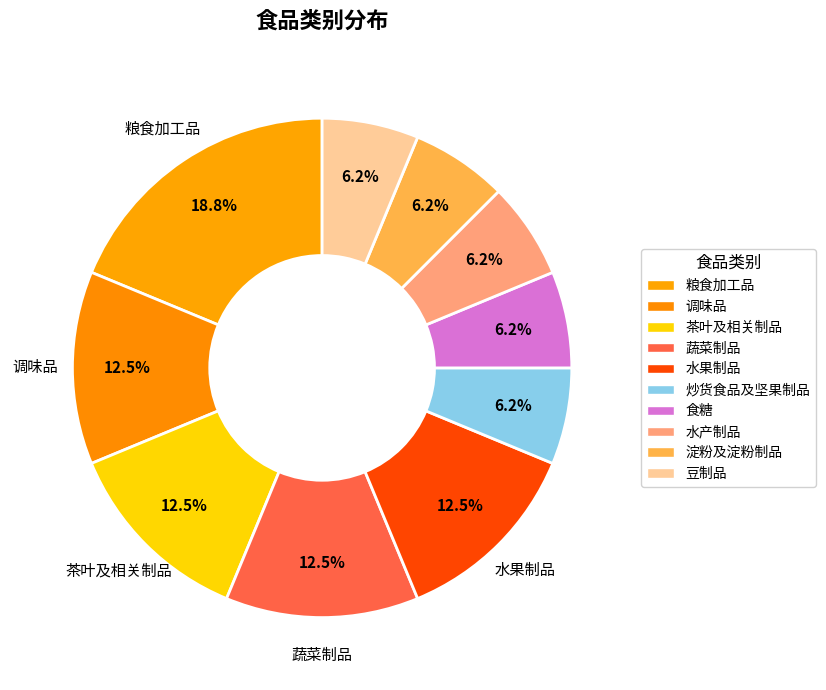

Does any single category account for the majority?

No